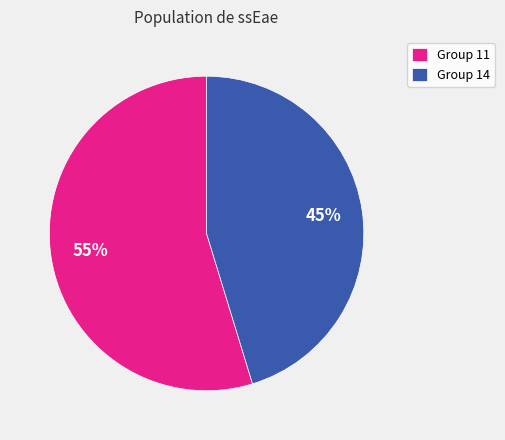

What percentage is the Group 11 slice, to the nearest percent?

55%